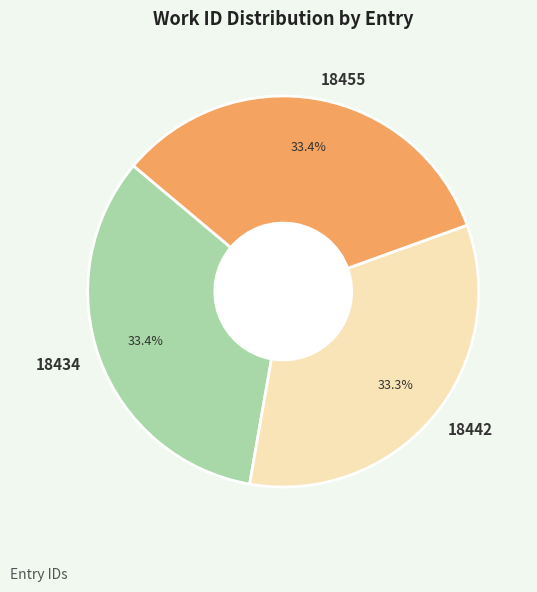

What is the total percentage of 18455 and 18442?

66.6%